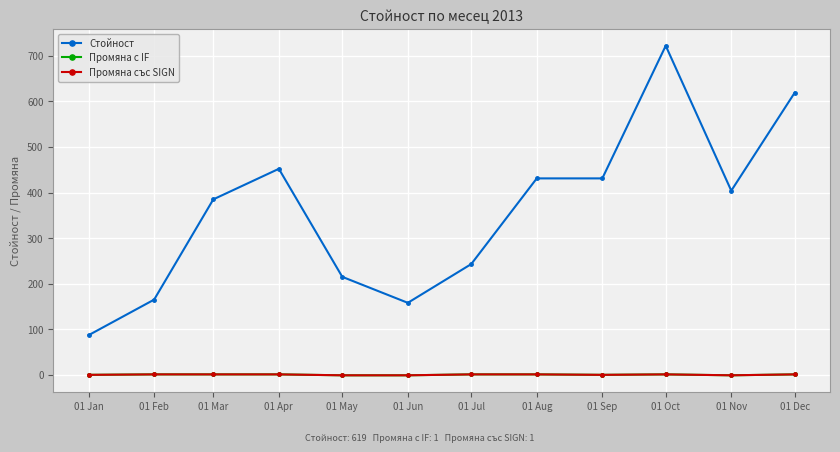

Is this an area chart (filled region under the line)?

No